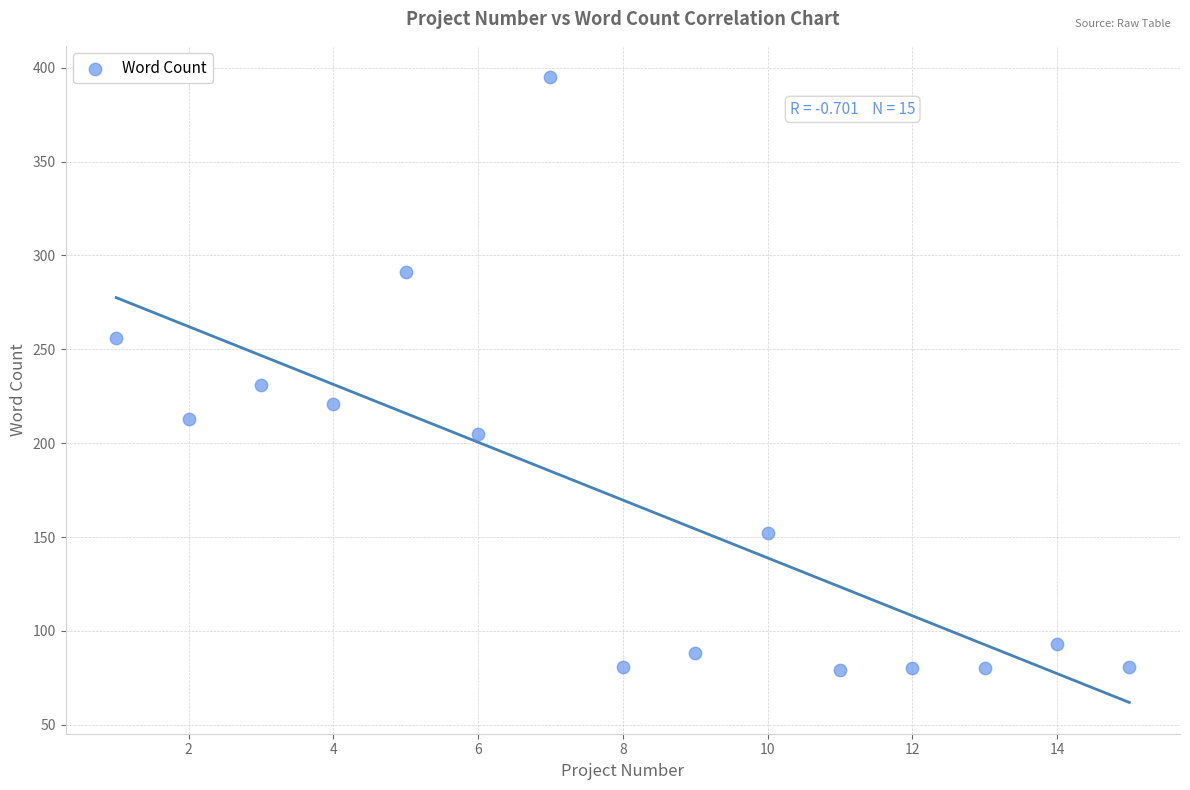

What is the range of X values (max minus min)?

14